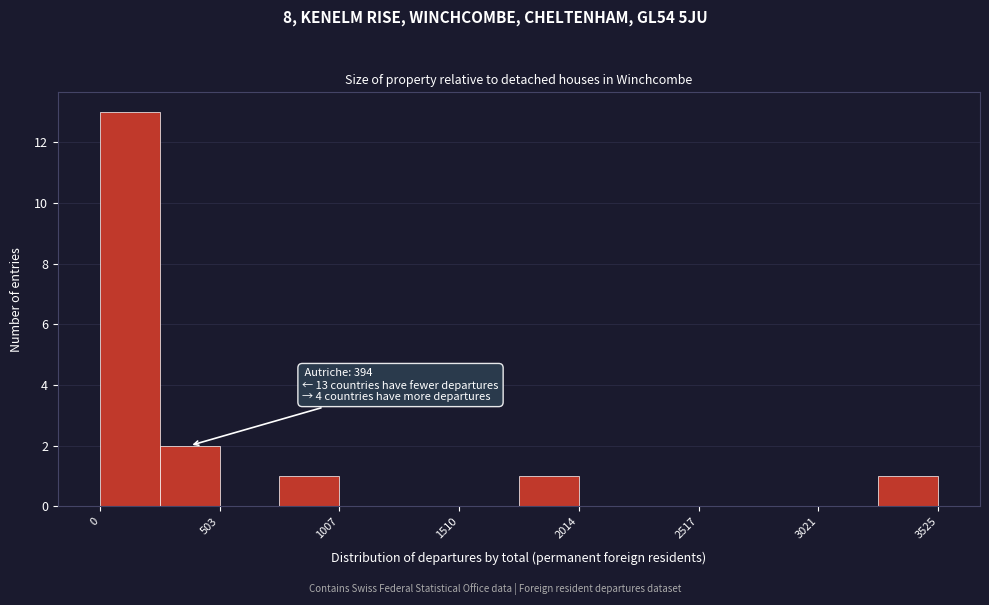

Read against the x-axis, roughly where is the centre of the tallest bar?

100